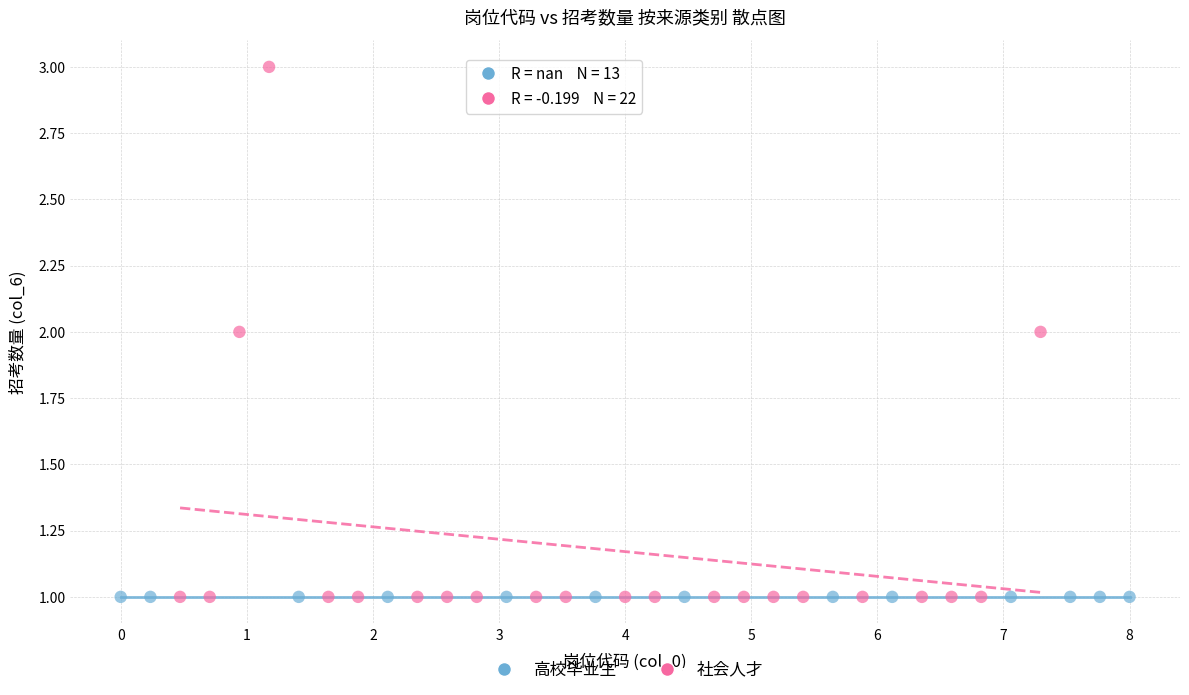

Which series contains the highest Y value?

社会人才